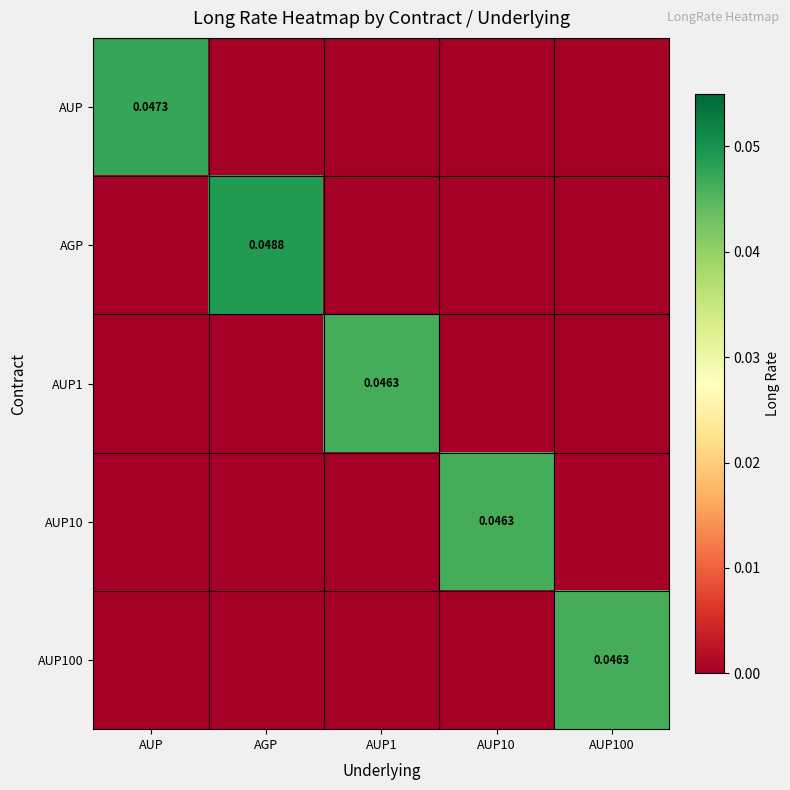

The value of AGP at AUP1 is 0.0. True or false?

False